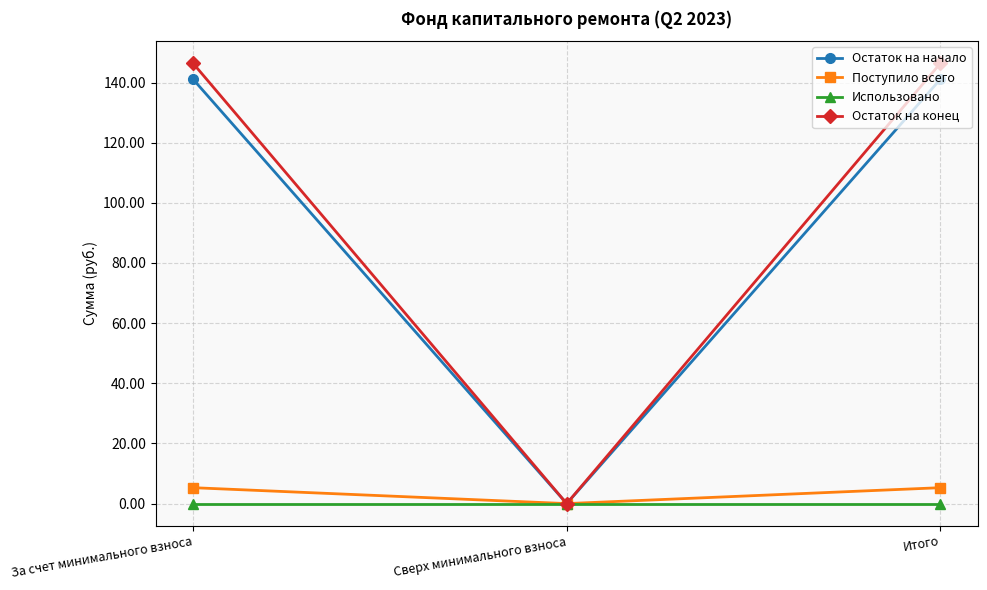

What is the difference between the maximum and minimum values in the Остаток на начало series?

141.1